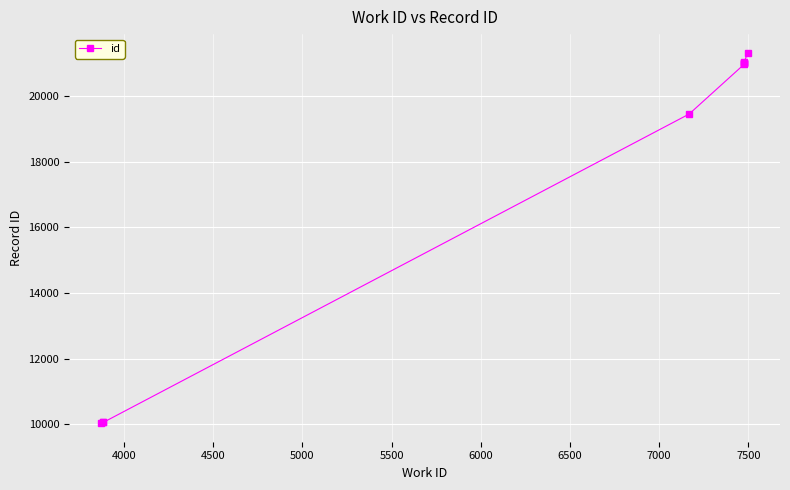

How many data points does each series have?

10